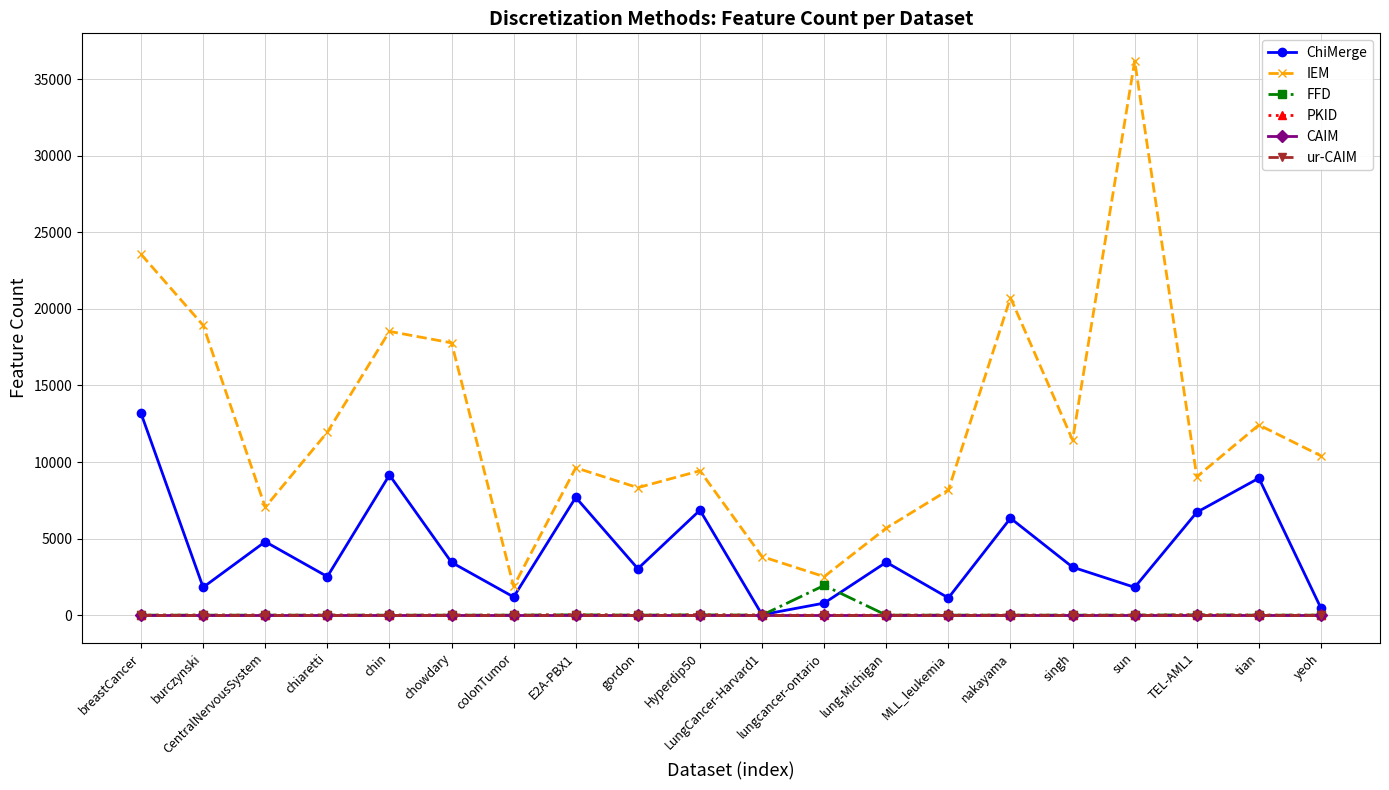

How many lines are shown in the chart?

6